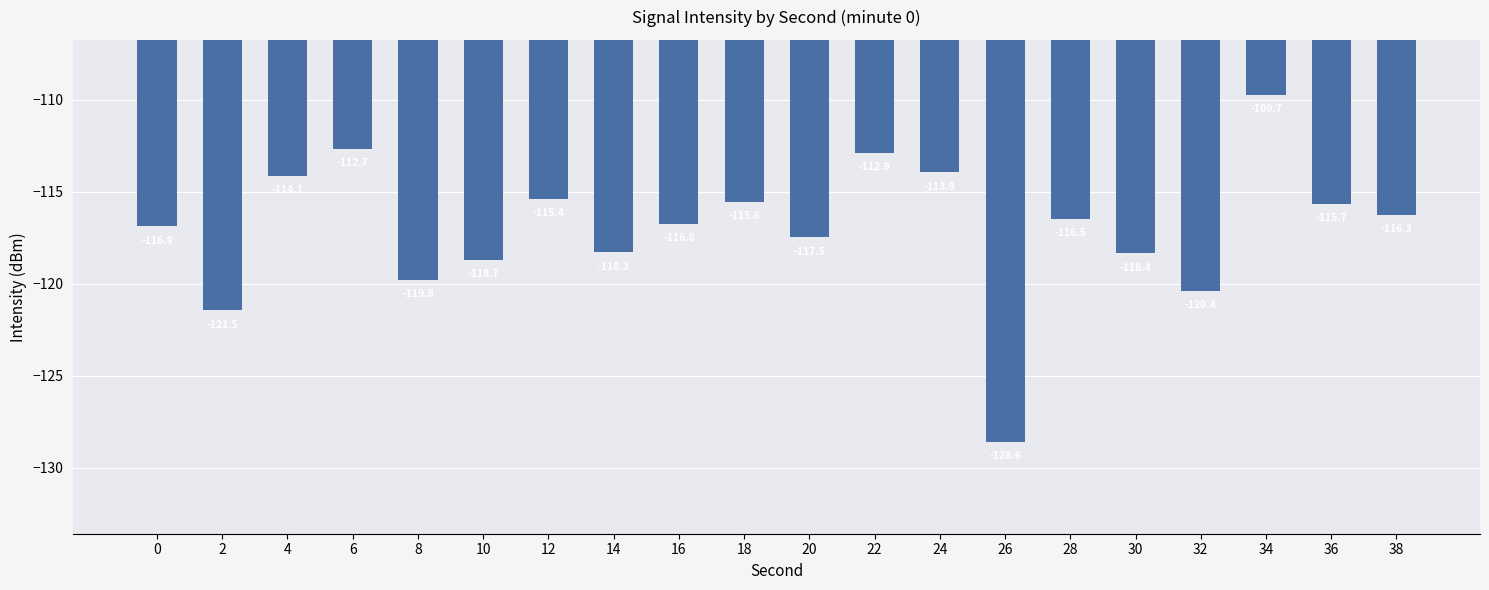

Where does the data first go above -116?

4